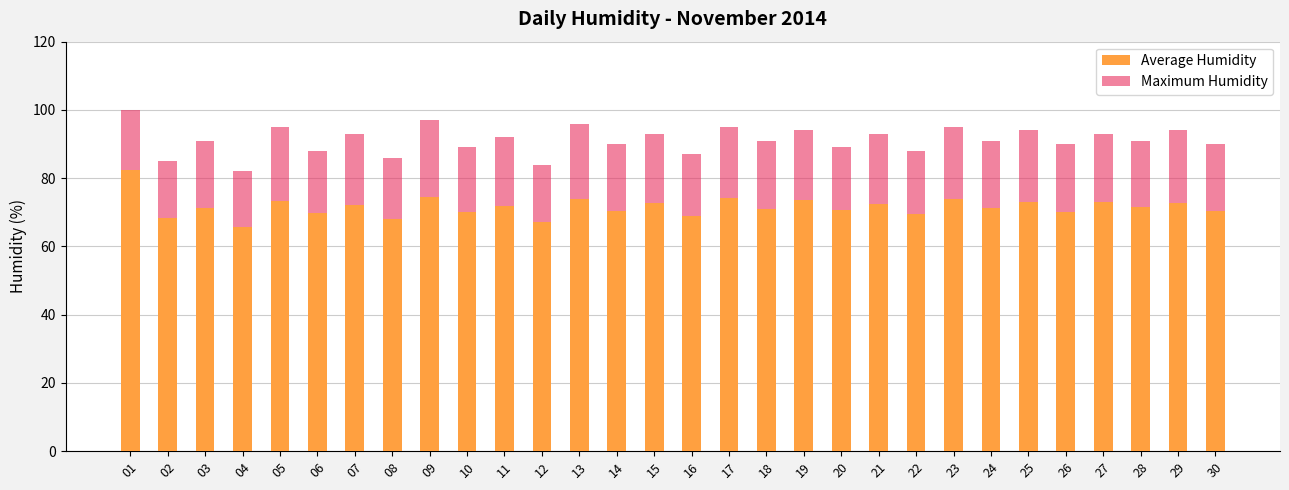

The Average Humidity series shows 33.0 at 22. True or false?

False